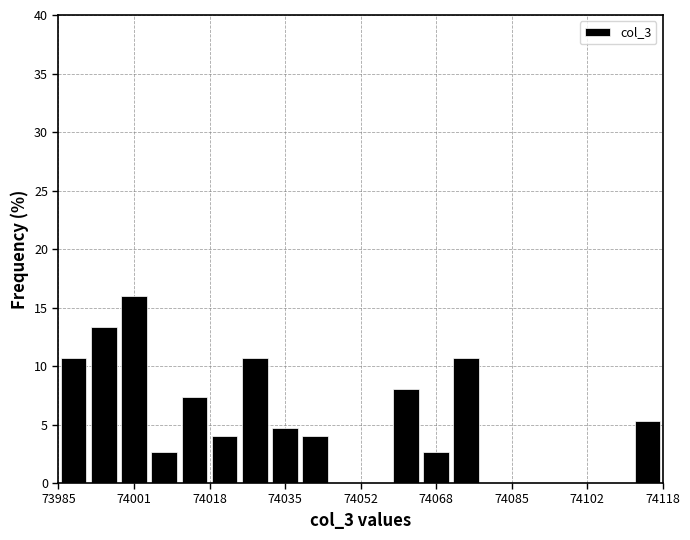

Around what value on the x-axis is the tallest bar? Give the approximate position of its centre, as read against the axis.

74002